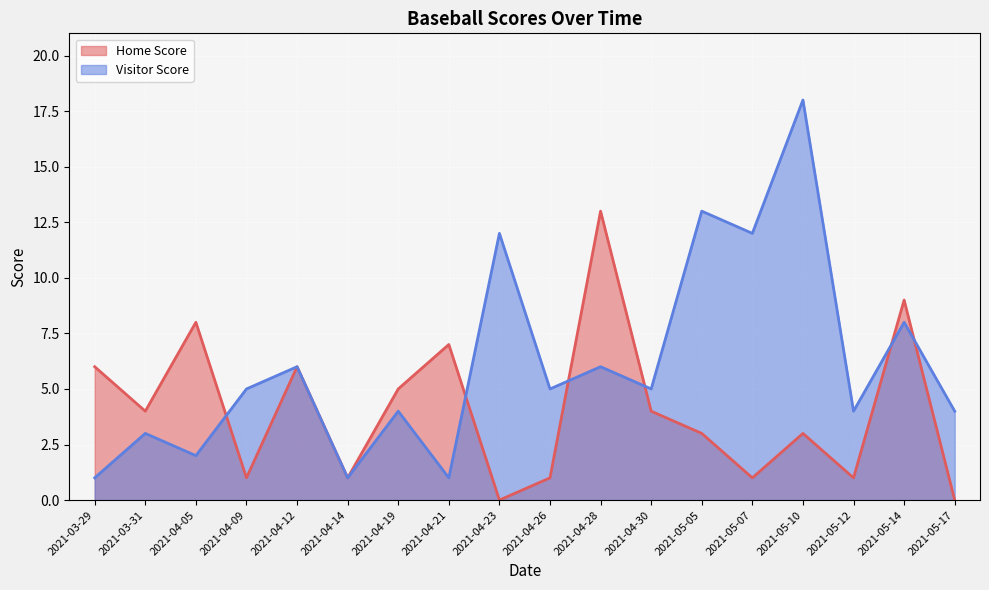

Between 2021-03-29 and 2021-04-26, which series saw the biggest shift?

Home Score